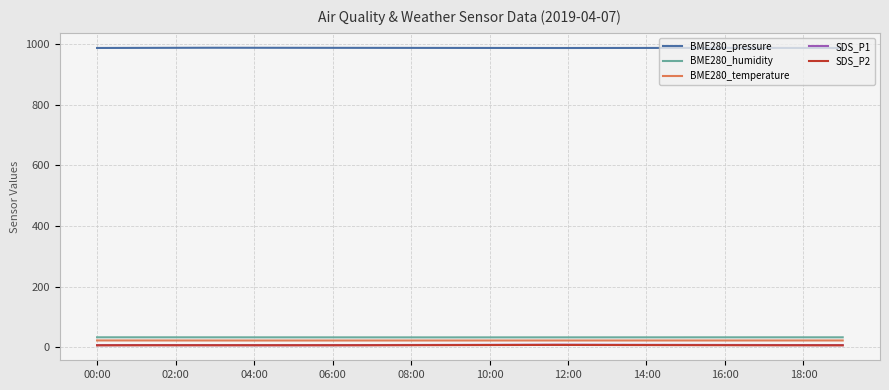

What is the maximum value for BME280_temperature?

22.6